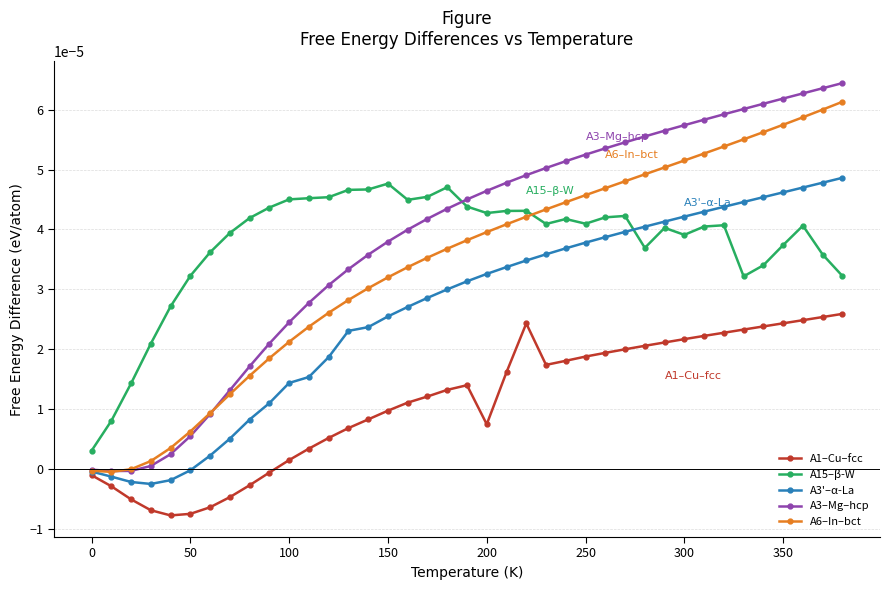

Which series has the largest range (max minus min)?

A3–Mg–hcp